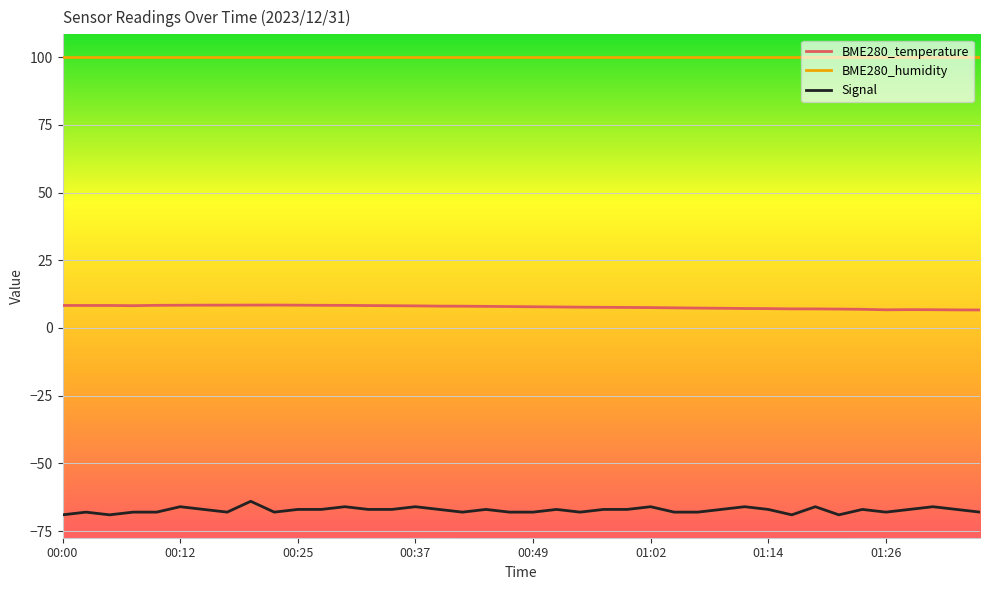

True or false: BME280_humidity and BME280_temperature intersect in this chart.

False